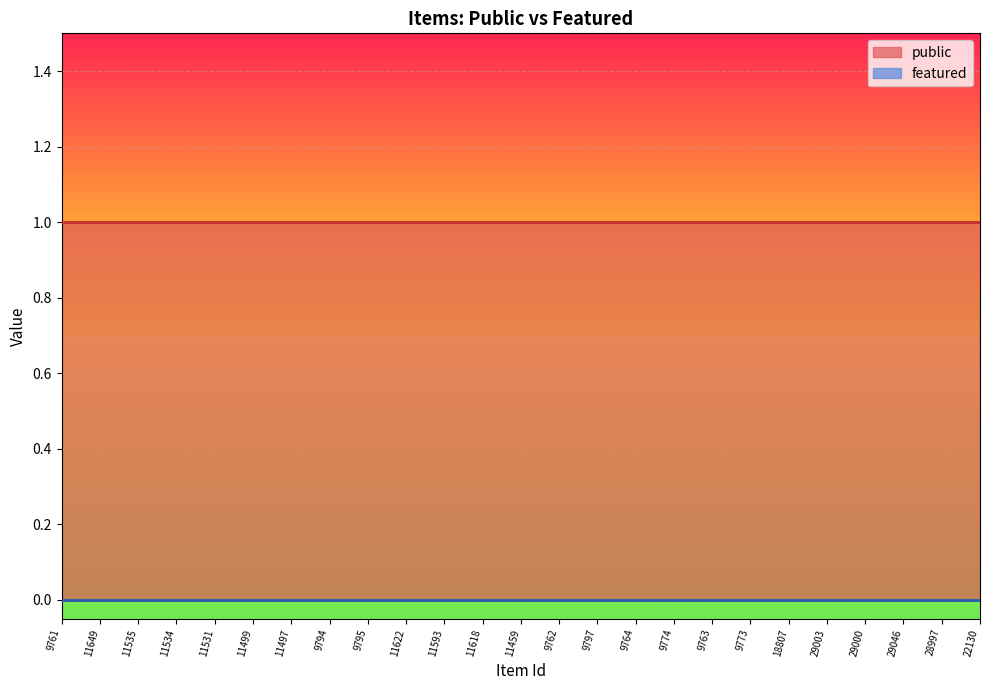

Rank the series at 11499 from highest to lowest value.

public, featured